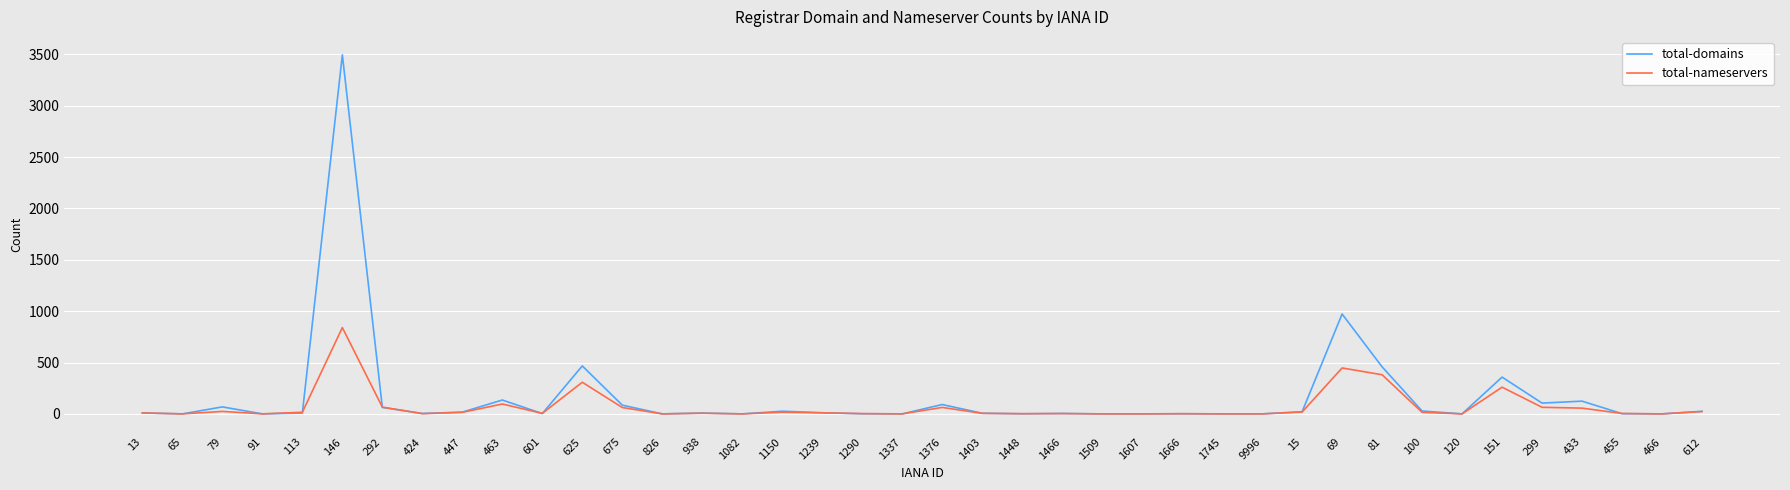

Which series has the largest range (max minus min)?

total-domains